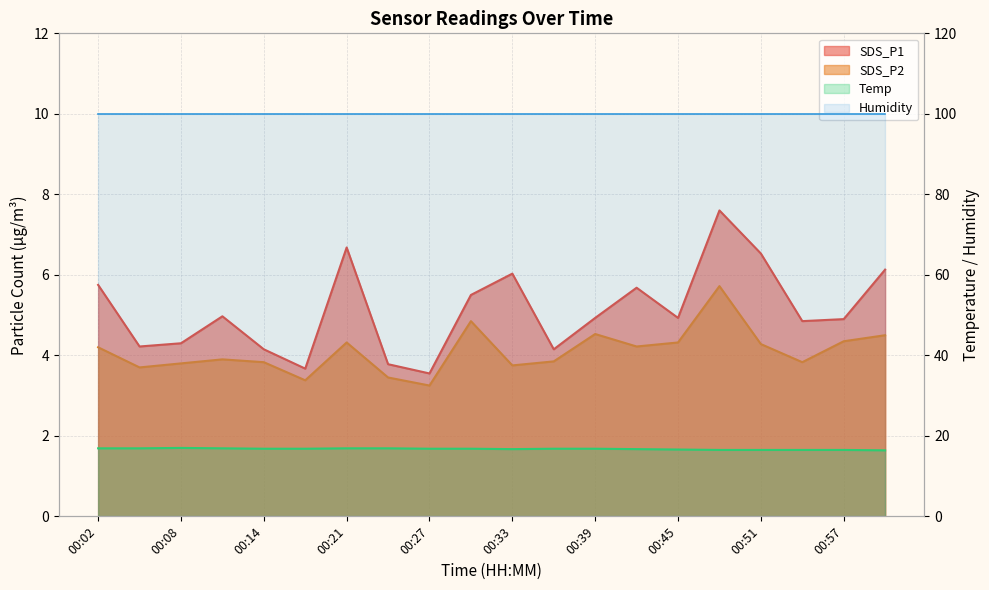

In Temp, how many points are higher than both neighbors (excluding endpoints)?

1